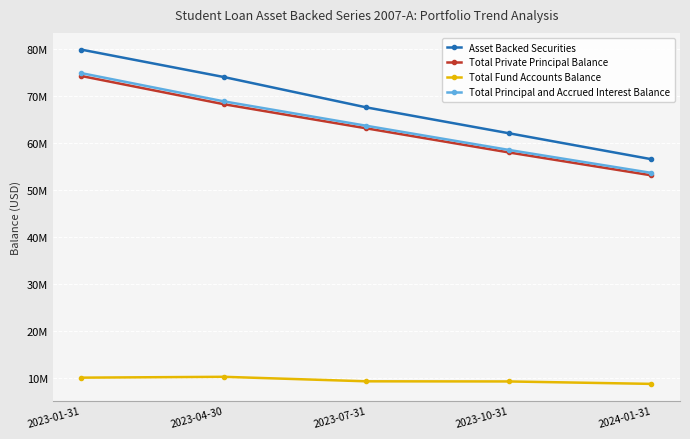

At which category is the sum across all series the highest?

2023-01-31